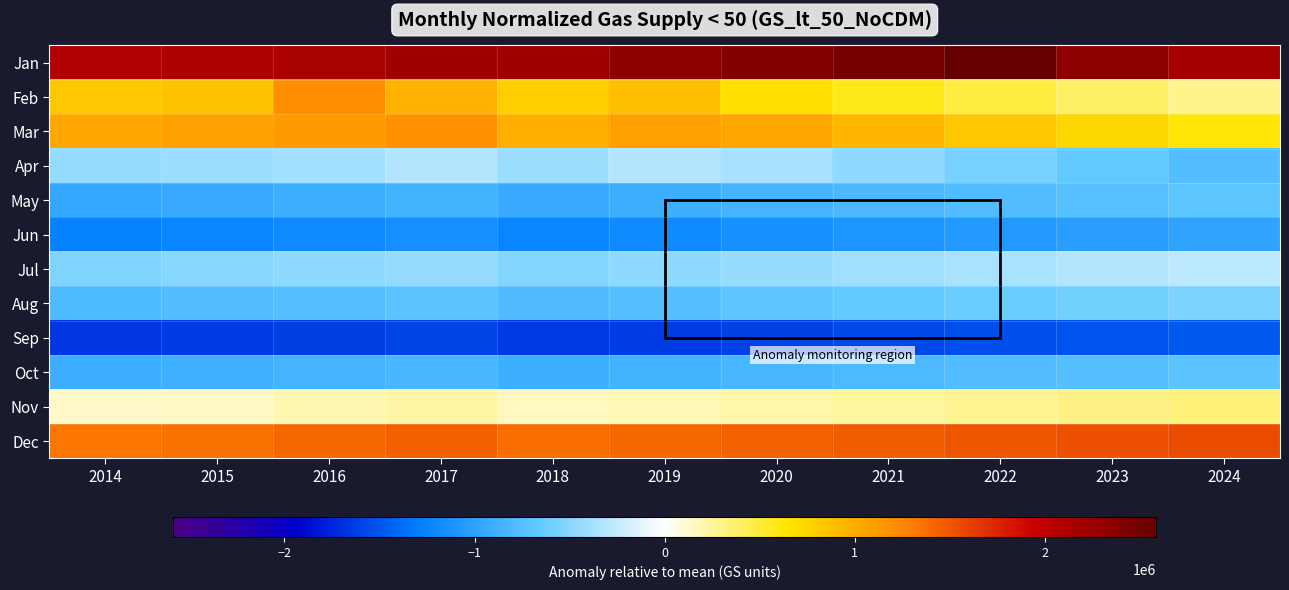

At how many categories does at least one series exceed 1630182?

11